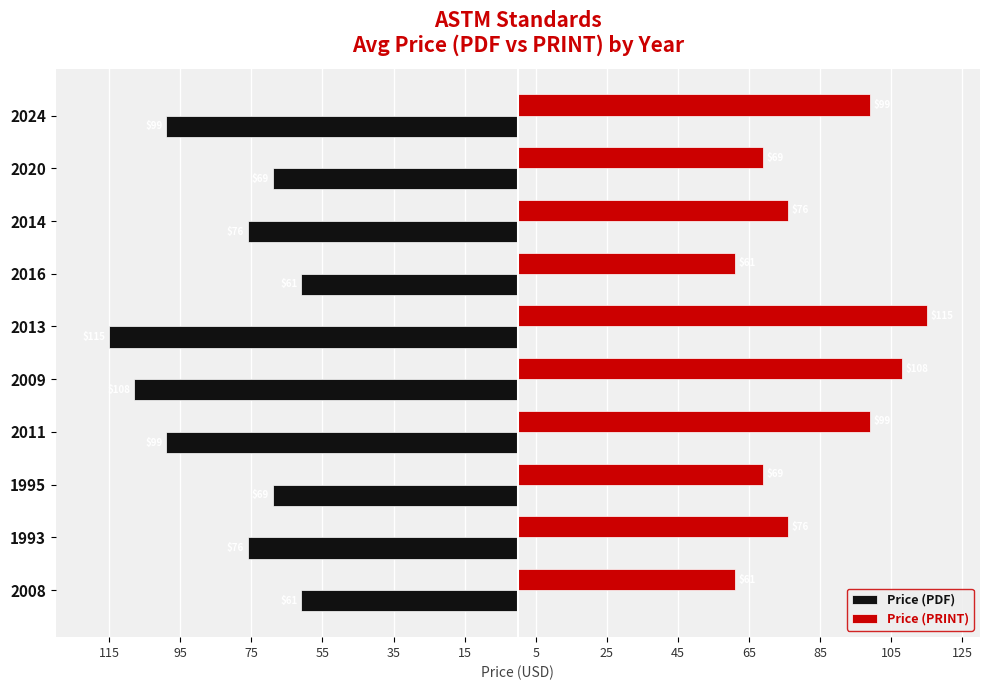

What is the sum of all Price (PRINT) values?

833